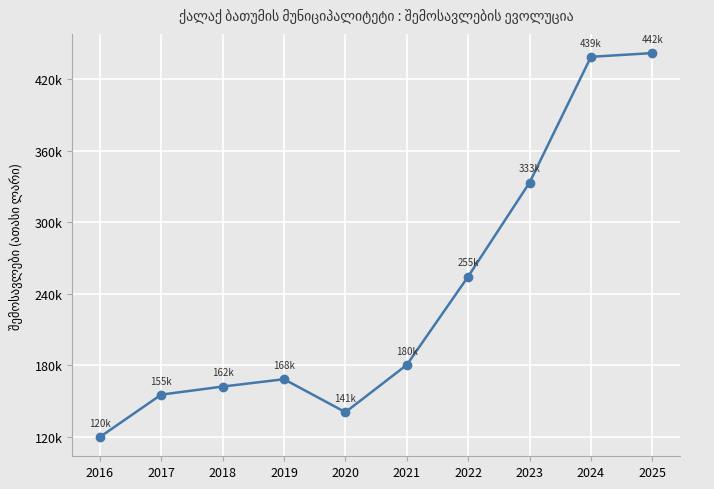

Is this an area chart (filled region under the line)?

No